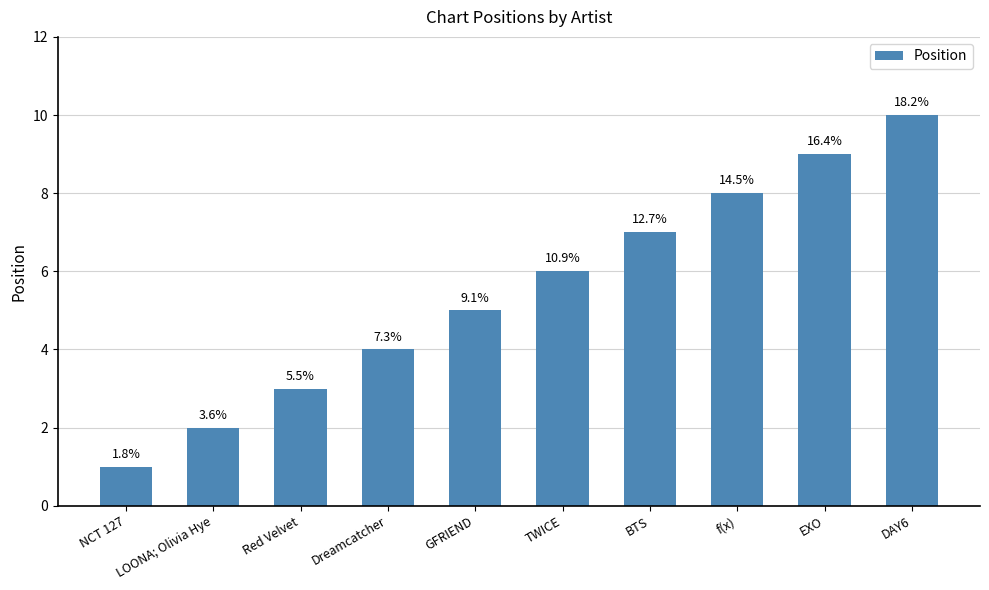

What is the minimum value shown in the chart?

1